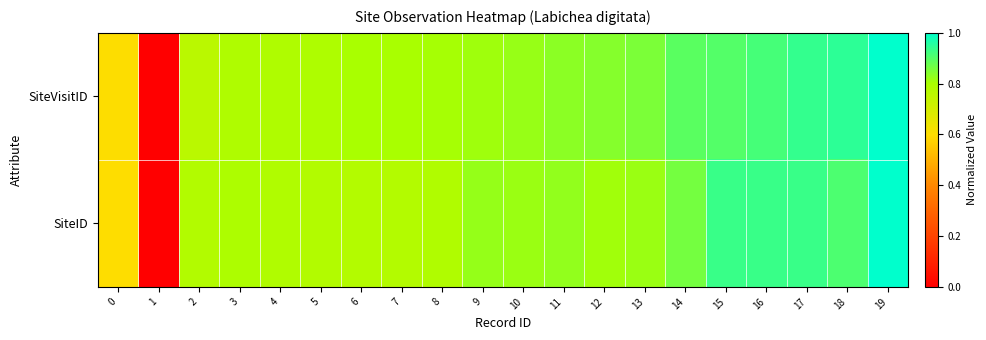

Reading left to right, list all the values displayed in this chart.

SiteVisitID: 0=0.6	1=0.0	2=0.8	3=0.8	4=0.8	5=0.8	6=0.8	7=0.8	8=0.8	9=0.8	10=0.8	11=0.8	12=0.8	13=0.9	14=0.9	15=0.9	16=0.9	17=0.9	18=0.9	19=1.0
SiteID: 0=0.6	1=0.0	2=0.8	3=0.8	4=0.8	5=0.8	6=0.8	7=0.8	8=0.8	9=0.8	10=0.8	11=0.8	12=0.8	13=0.8	14=0.9	15=0.9	16=0.9	17=0.9	18=0.9	19=1.0